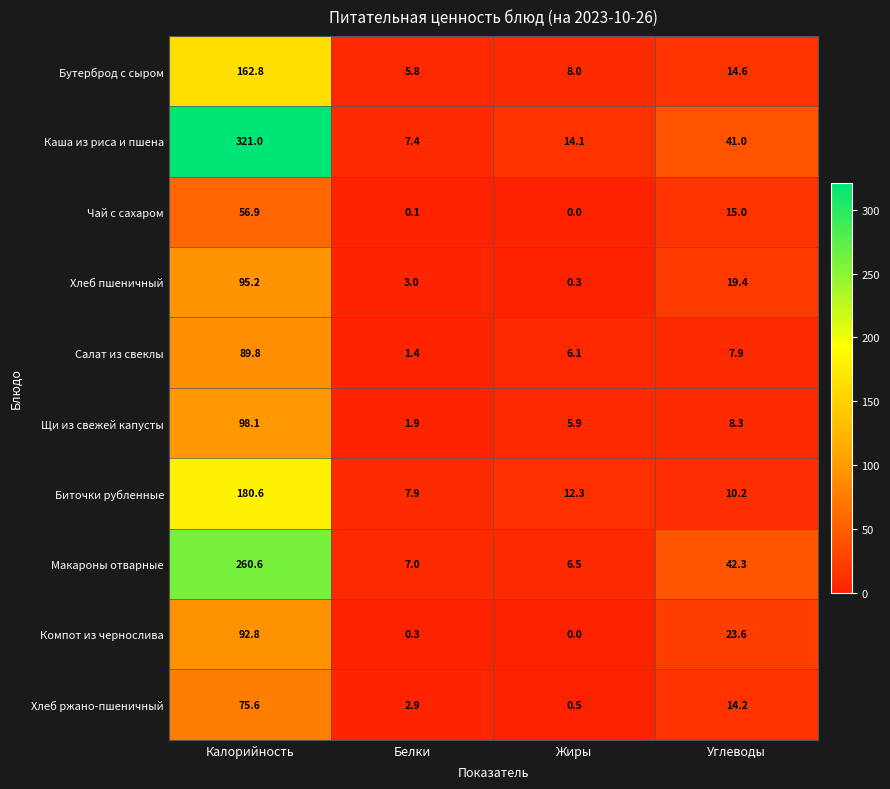

Between Калорийность and Жиры, which series saw the biggest shift?

Каша из риса и пшена